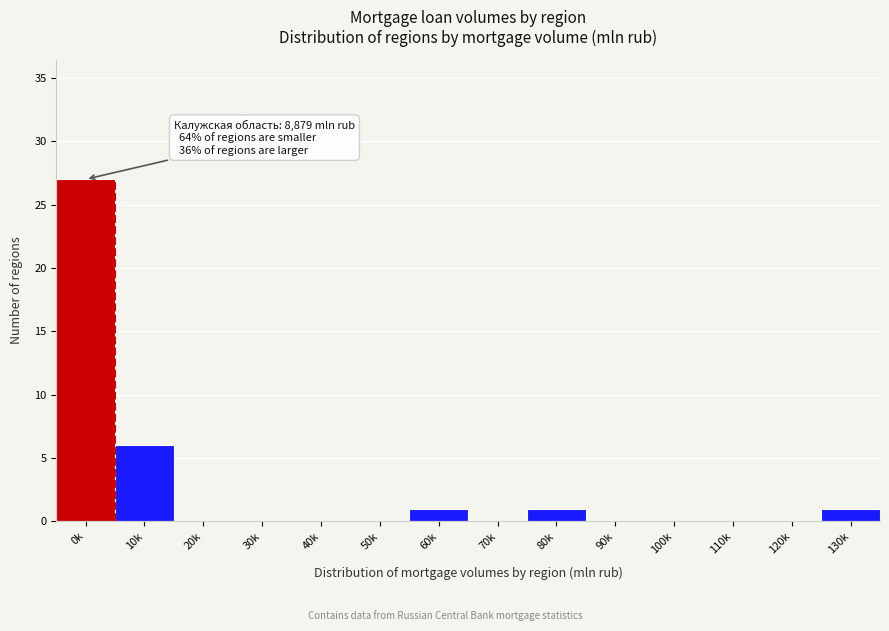

Reading right to left, list all the values displayed in this chart.

130k=1	120k=0	110k=0	100k=0	90k=0	80k=1	70k=0	60k=1	50k=0	40k=0	30k=0	20k=0	10k=6	0k=27